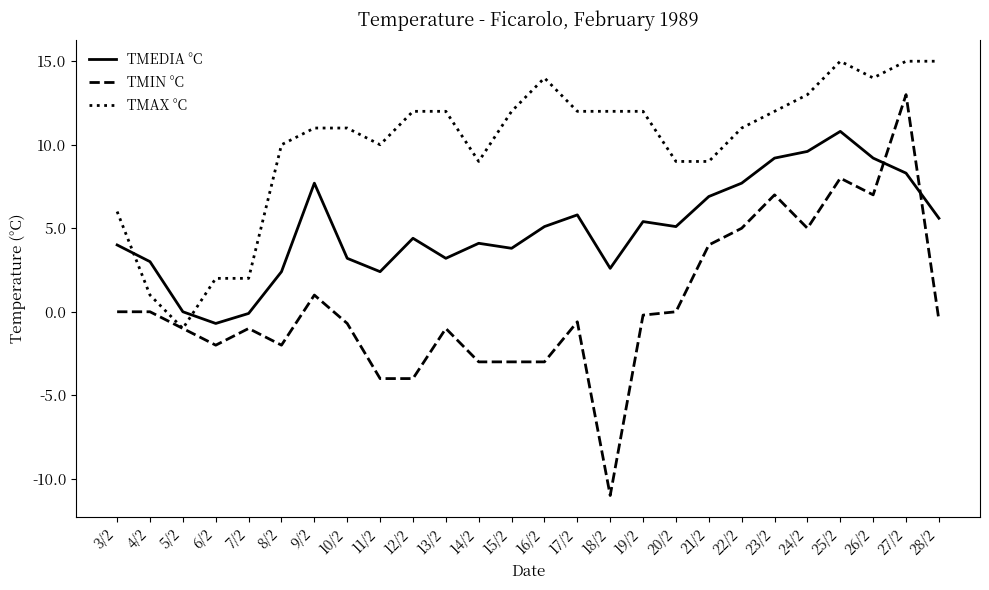

Rank the series by their maximum value, from lowest to highest.

TMEDIA °C, TMIN °C, TMAX °C